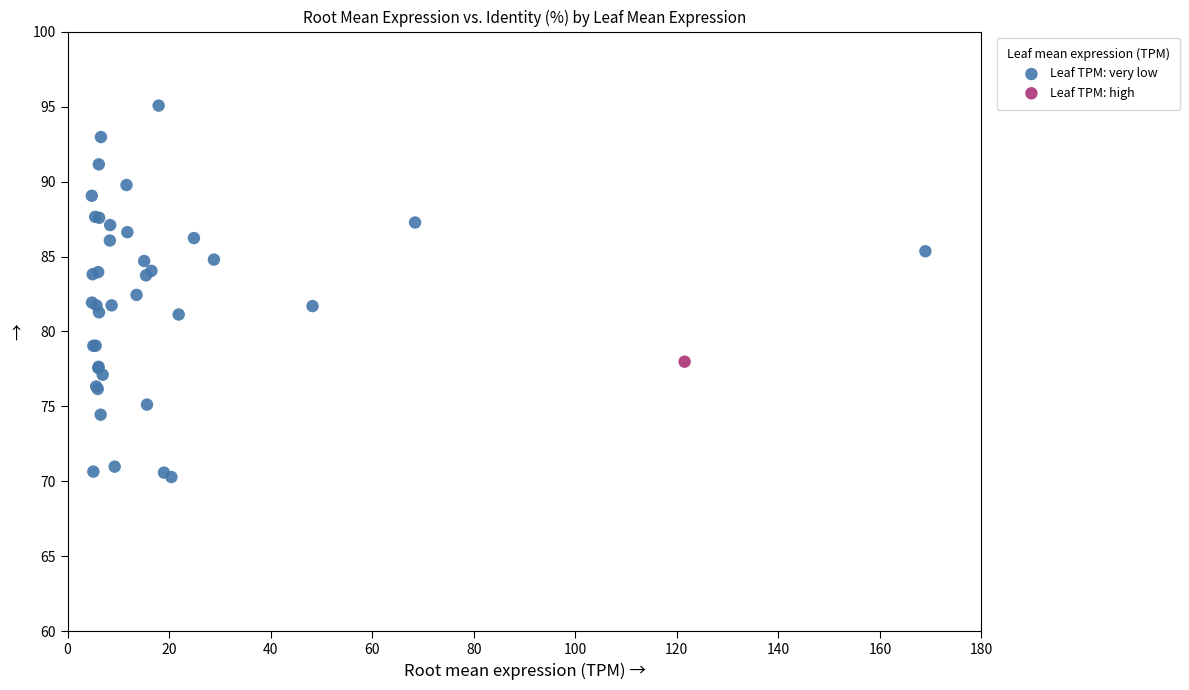

What are all the series names shown in the legend?

Leaf TPM: very low, Leaf TPM: high